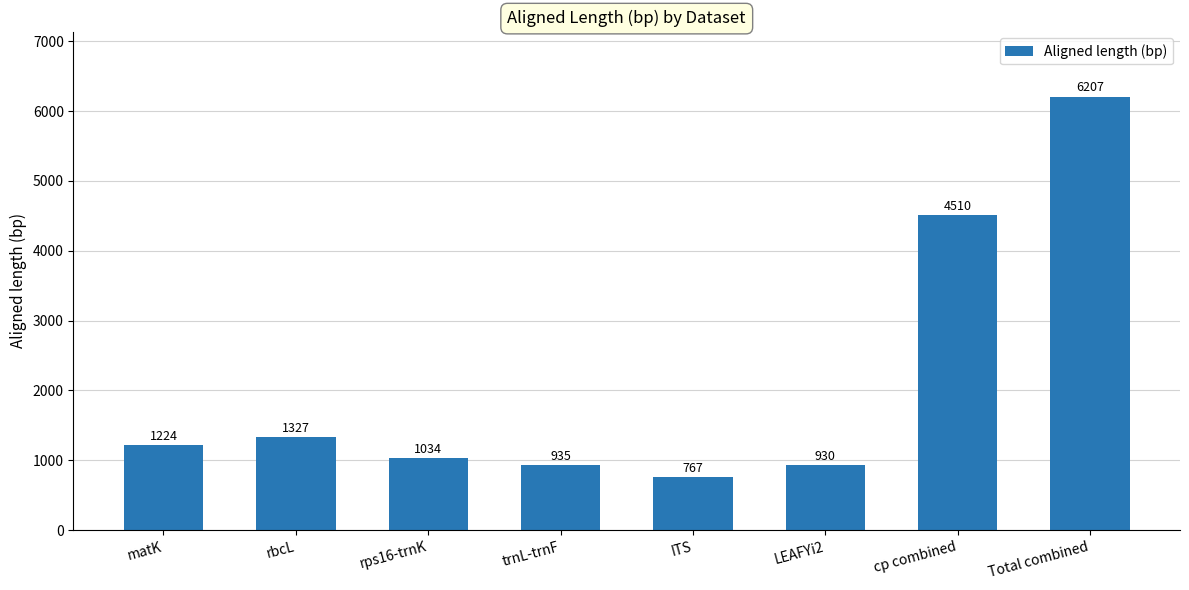

At which label is the value closest to 3487?

cp combined